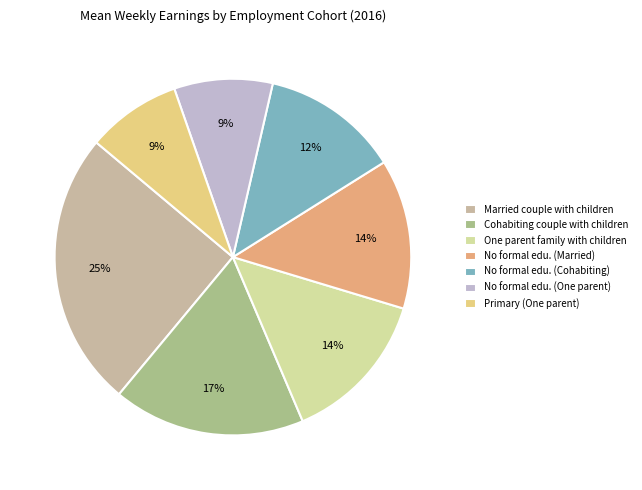

Is there any slice that represents more than half of the pie?

No